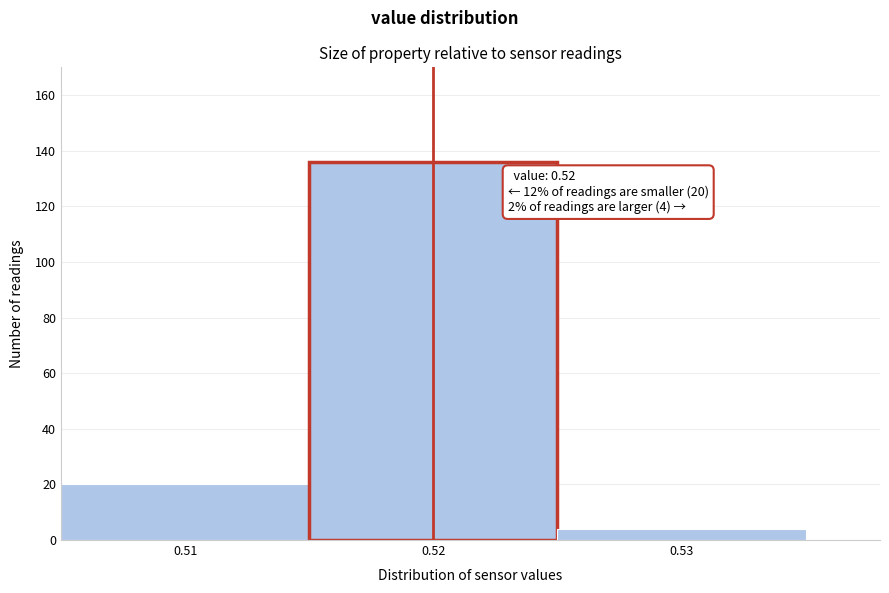

Over which range of the x-axis is the bar tallest?

0.515 to 0.525